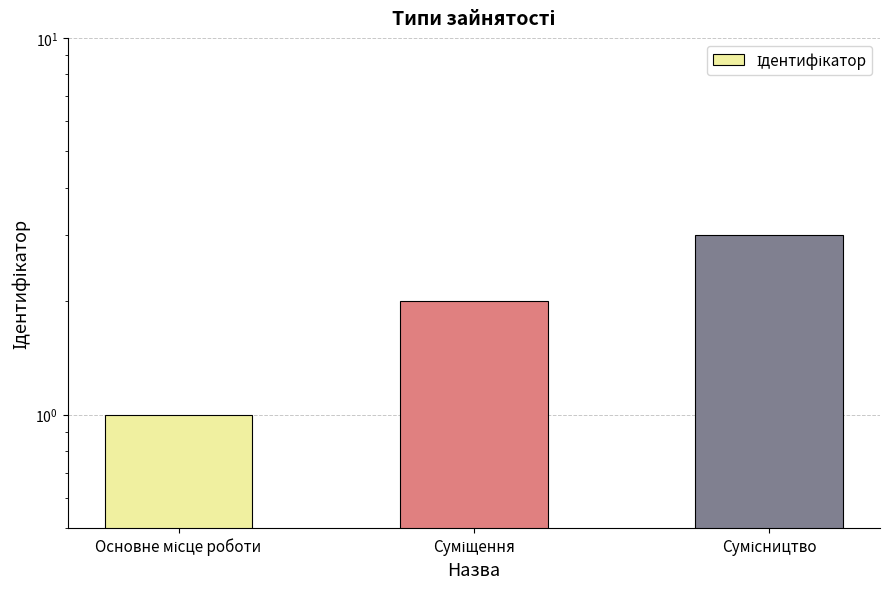

Which category has the lowest value across all series?

Основне місце роботи